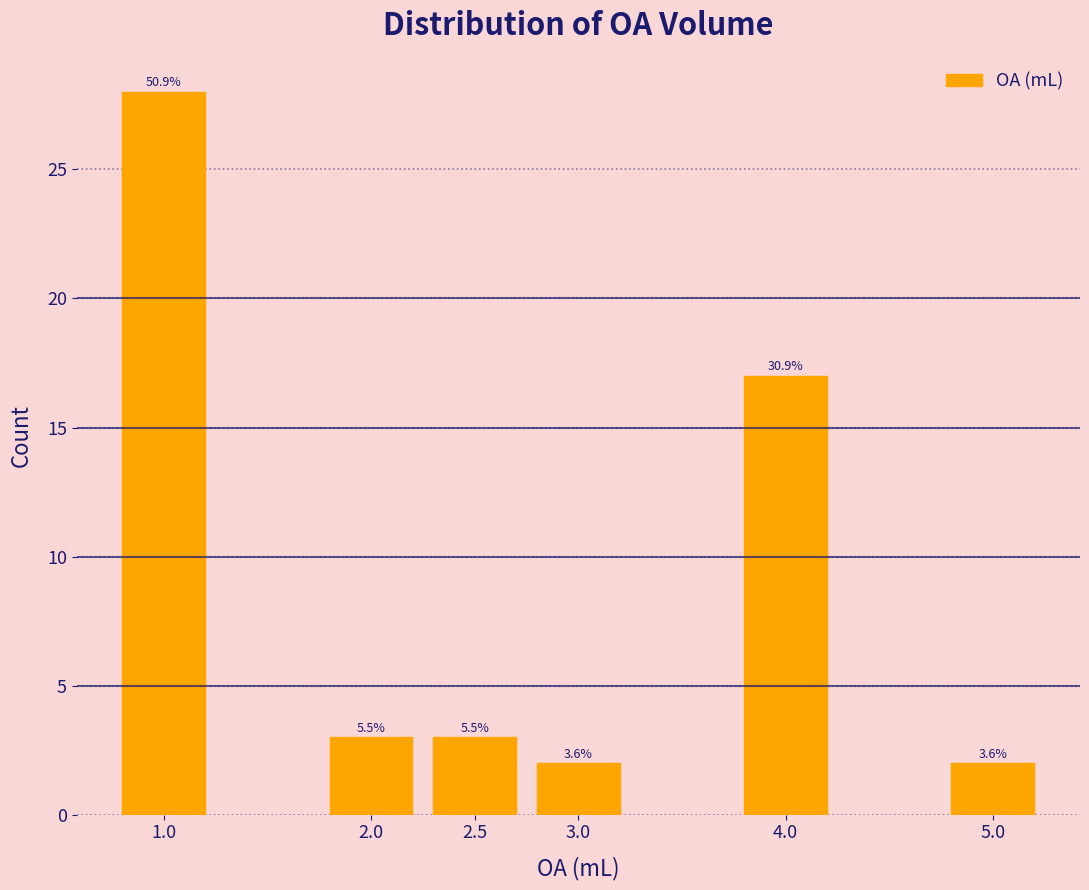

How many bars are there in total?

6